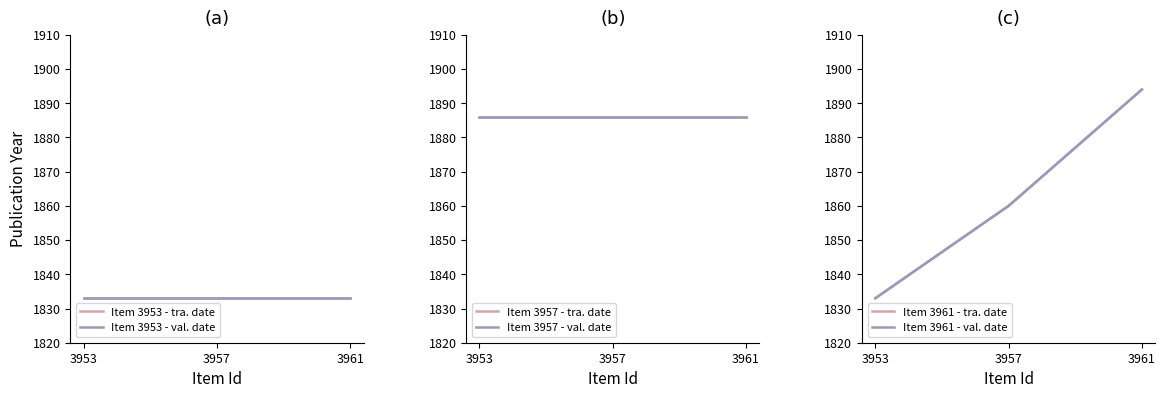

Which series has the largest total across all categories?

Item 3957 - tra. date